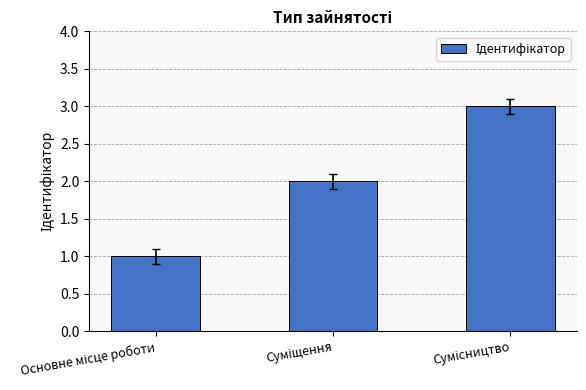

What is the smallest value displayed?

1